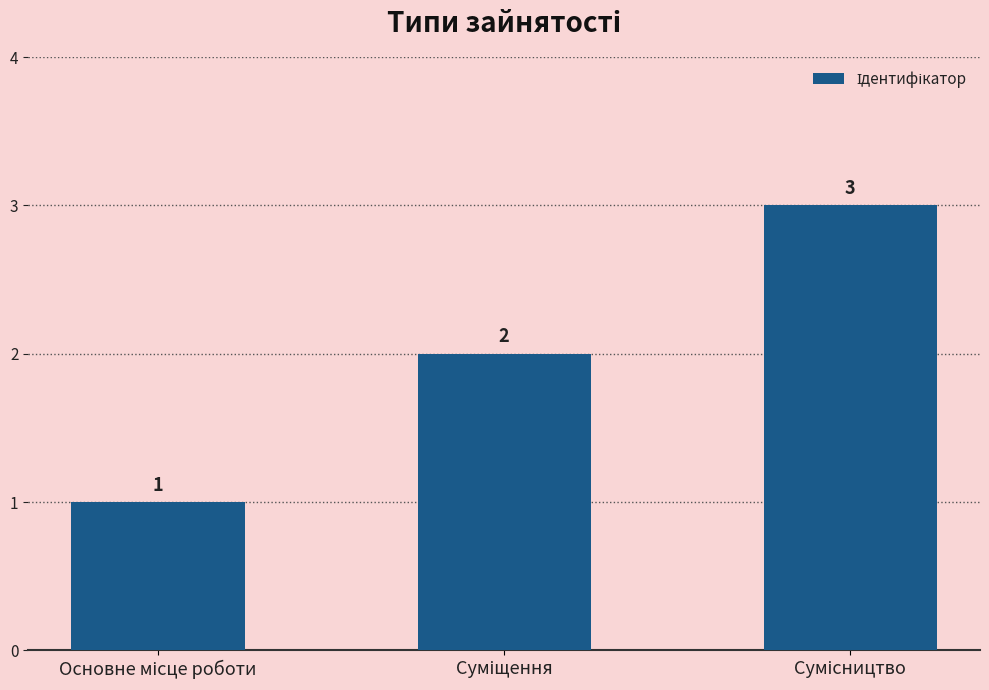

What is the greatest value displayed?

3